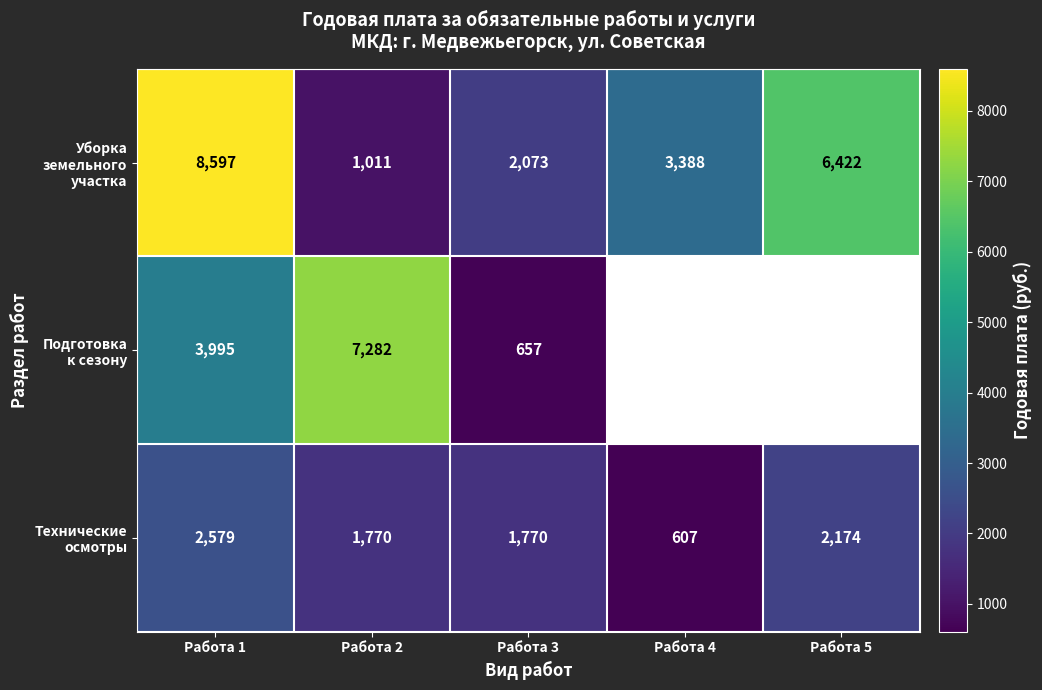

At how many categories does at least one series exceed 7814?

1